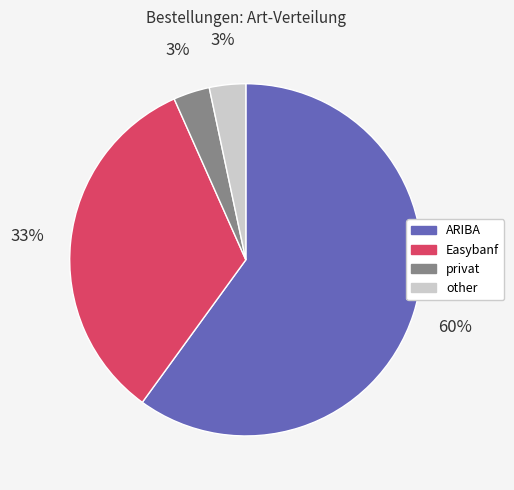

How many segments does this pie chart have?

4